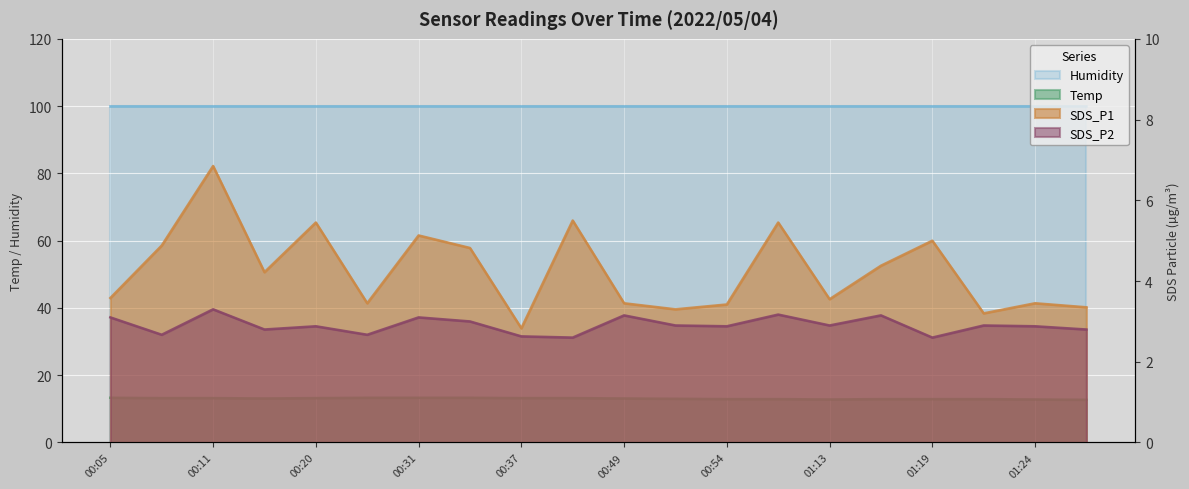

What is the difference between the second highest and second lowest values in the SDS_P2 series?

0.6